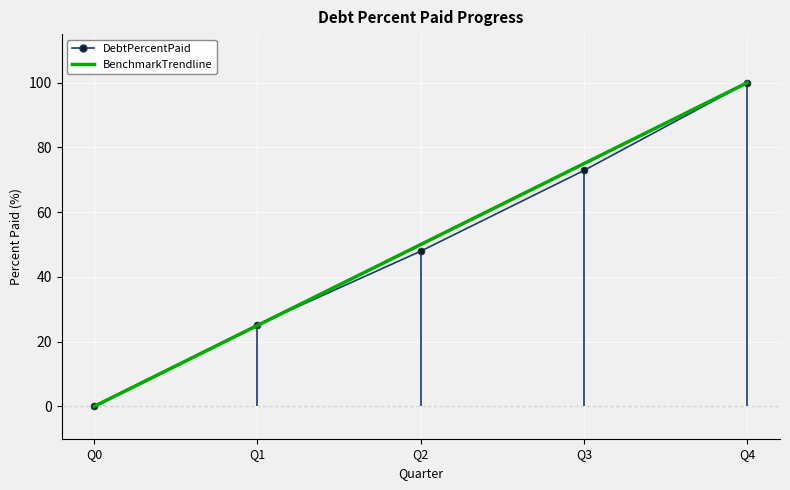

Between Q1 and Q3, which series saw the biggest shift?

BenchmarkTrendline